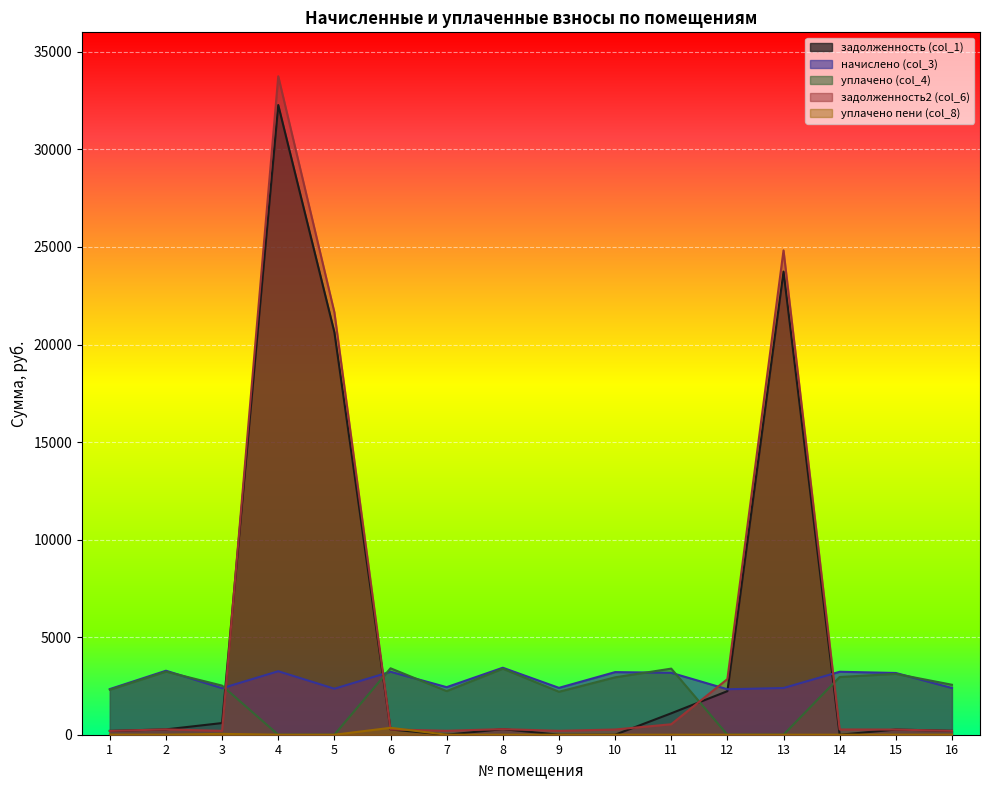

Reading left to right, transcribe all the data shown in this chart.

задолженность (col_1): 1=195.0	2=273.4	3=598.0	4=32272.9	5=20629.3	6=268.9	7=0.0	8=286.1	9=0.0	10=0.0	11=1097.9	12=2232.4	13=23737.8	14=0.0	15=264.3	16=199.4
начислено (col_3): 1=2339.6	2=3280.8	3=2384.4	4=3253.9	5=2357.5	6=3227.0	7=2438.2	8=3433.2	9=2402.4	10=3209.2	11=3173.3	12=2330.6	13=2393.4	14=3227.0	15=3164.3	16=2393.4
уплачено (col_4): 1=2306.8	2=3234.7	3=2516.1	4=0.0	5=0.0	6=3405.2	7=2235.0	8=3384.9	9=2202.2	10=2941.7	11=3387.9	12=0.0	13=0.0	14=2958.1	15=3119.8	16=2561.2
задолженность2 (col_6): 1=195.0	2=273.4	3=198.7	4=33747.3	5=21651.9	6=268.9	7=203.2	8=286.1	9=200.2	10=267.4	11=536.7	12=2850.4	13=24822.3	14=268.9	15=263.7	16=199.4
уплачено пени (col_8): 1=2.5	2=3.5	3=43.9	4=0.0	5=0.0	6=354.1	7=0.0	8=0.0	9=0.0	10=0.0	11=0.0	12=0.0	13=0.0	14=0.0	15=2.0	16=3.3